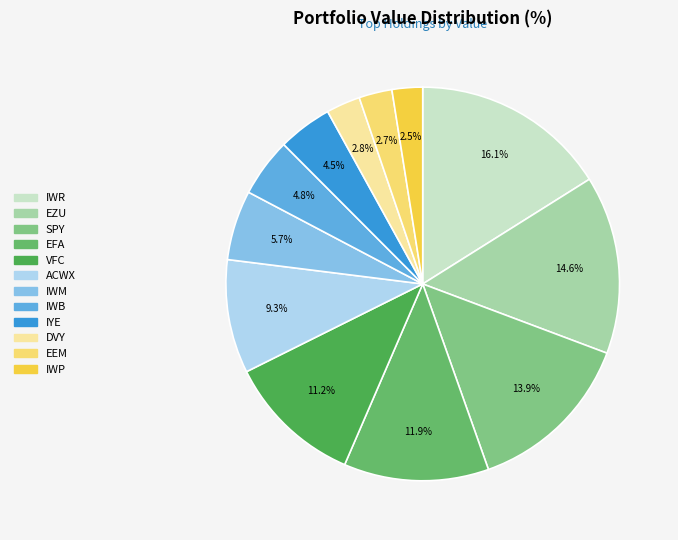

Which has a higher value, IWP or IWM?

IWM